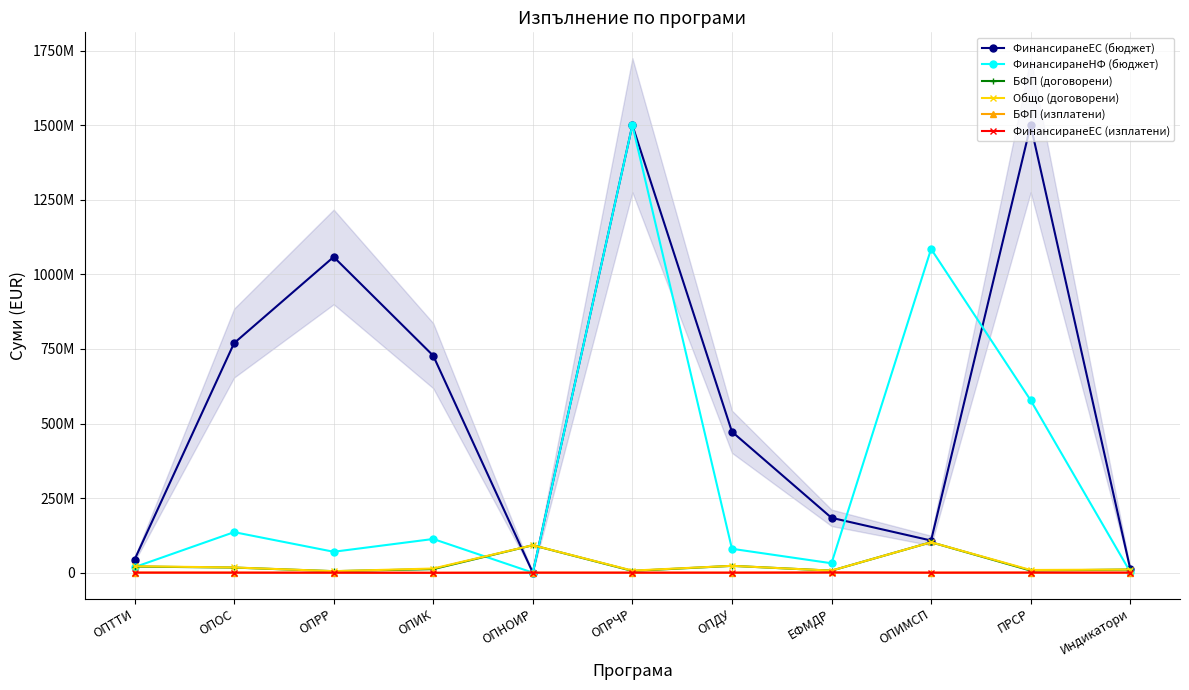

Rank the categories by БФП (договорени) value from lowest to highest.

ОПРР, ОПРЧР, ЕФМДР, ПРСР, Индикатори, ОПИК, ОПОС, ОПТТИ, ОПДУ, ОПНОИР, ОПИМСП